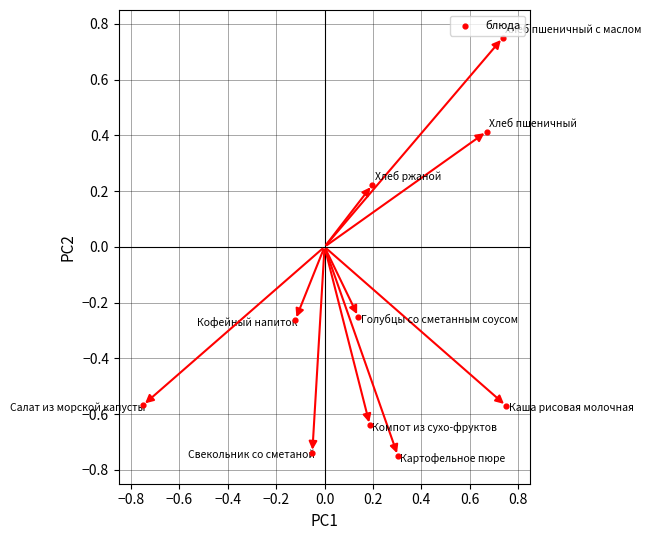

What is the range of Y values (max minus min)?

1.5